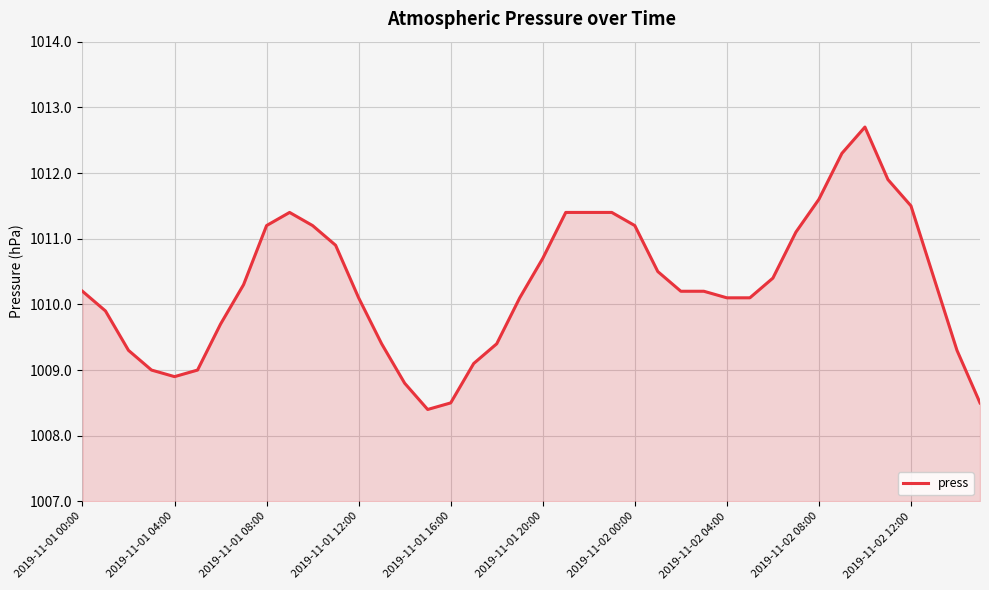

What is the greatest value displayed?

1012.7